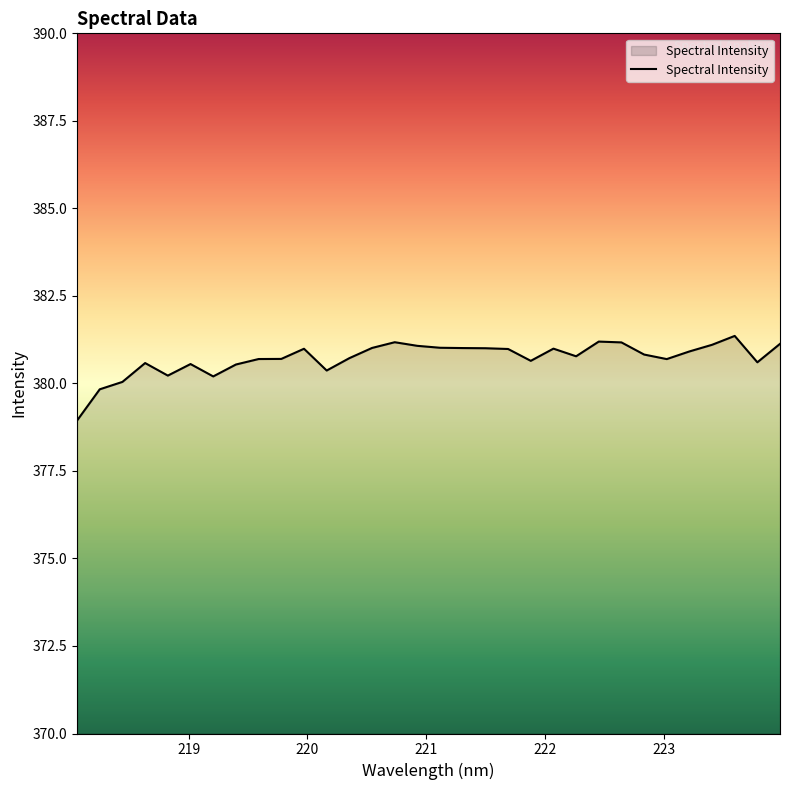

What is the difference between the maximum and minimum values?

2.4